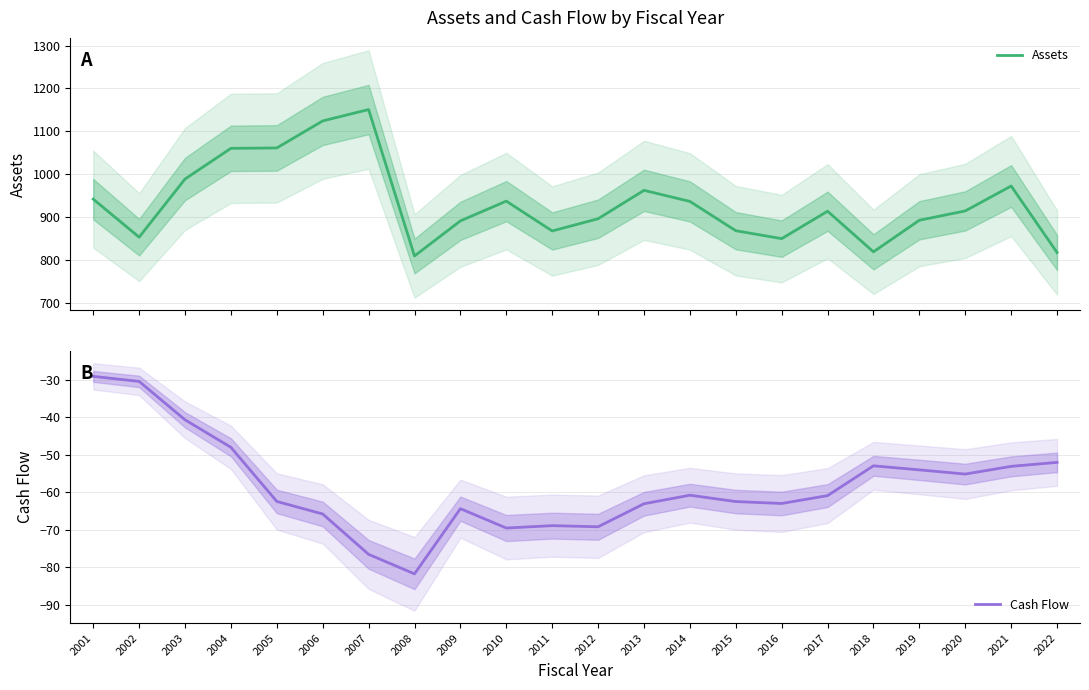

At which label is Cash Flow closest to -55?

2020